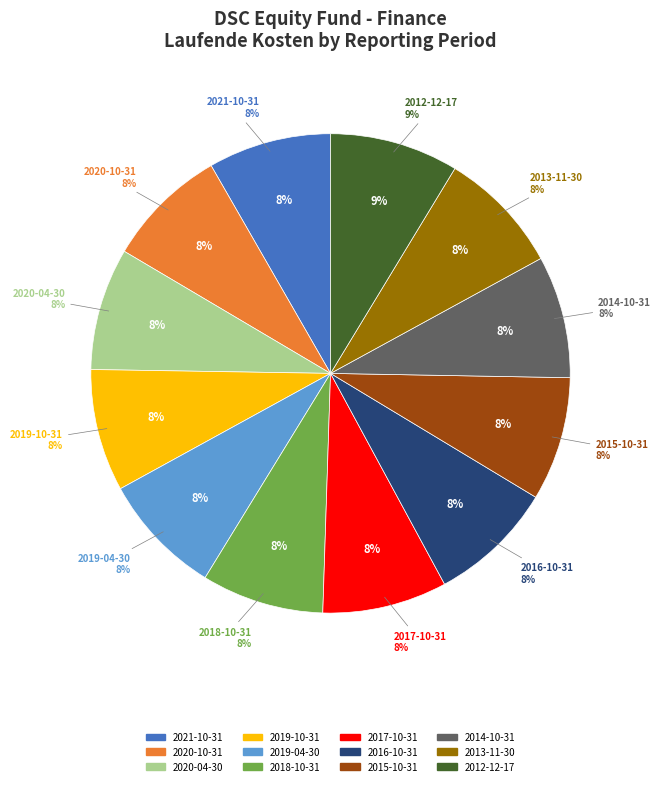

What percentage is NOT represented by 2013-11-30?

91.6%